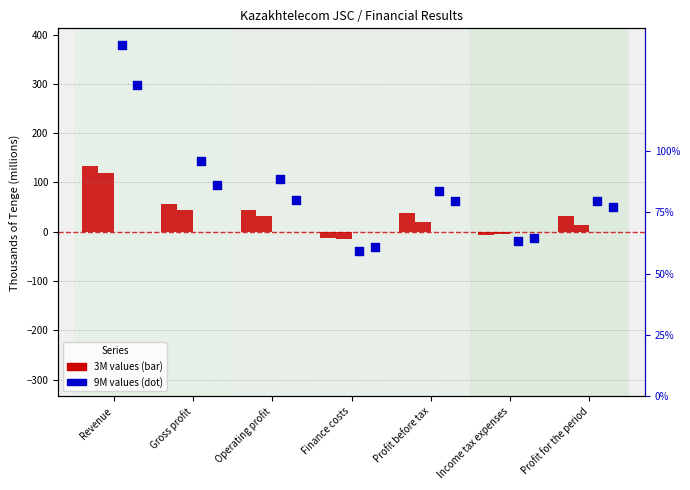

Which series has the largest Y range (max minus min)?

9M 2020